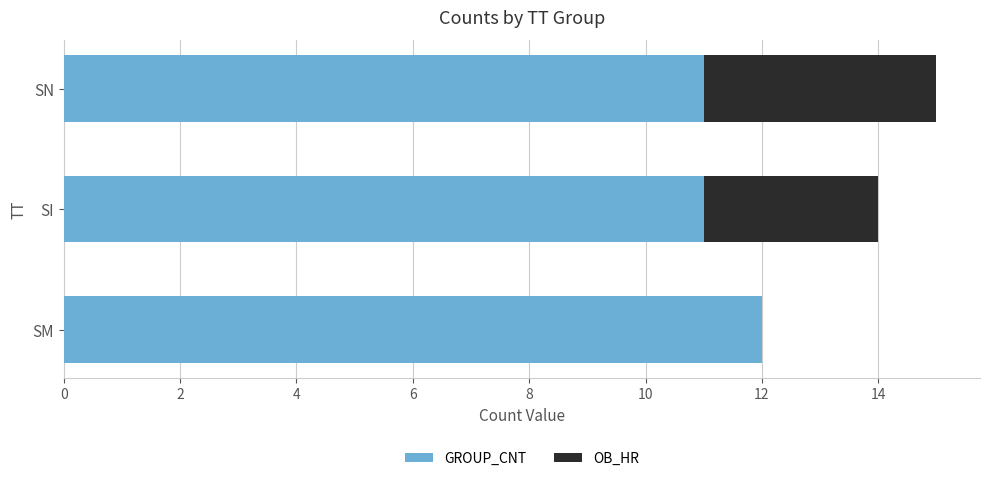

What is the total value across all series at SI?

14